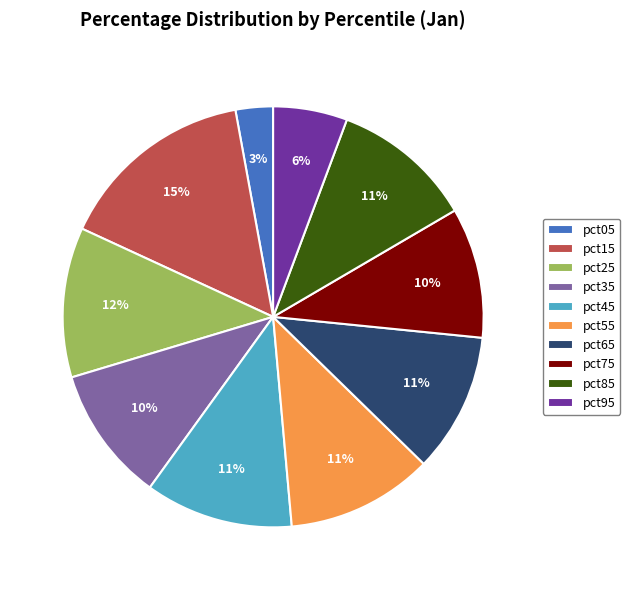

True or false: pct25 accounts for 4% of the total.

False